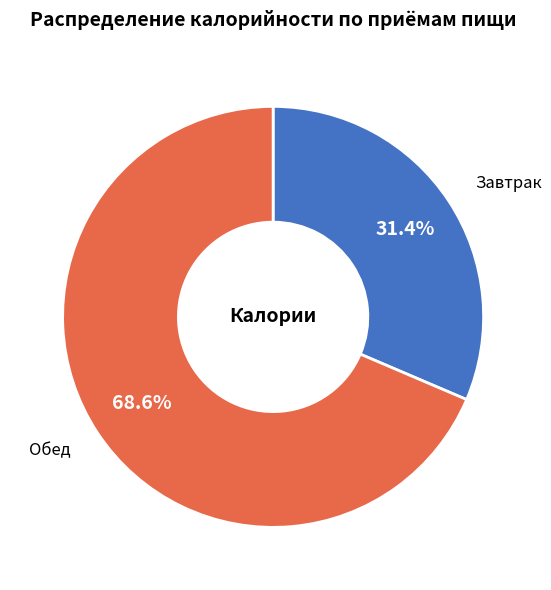

Which category has the smallest portion of the pie?

Завтрак